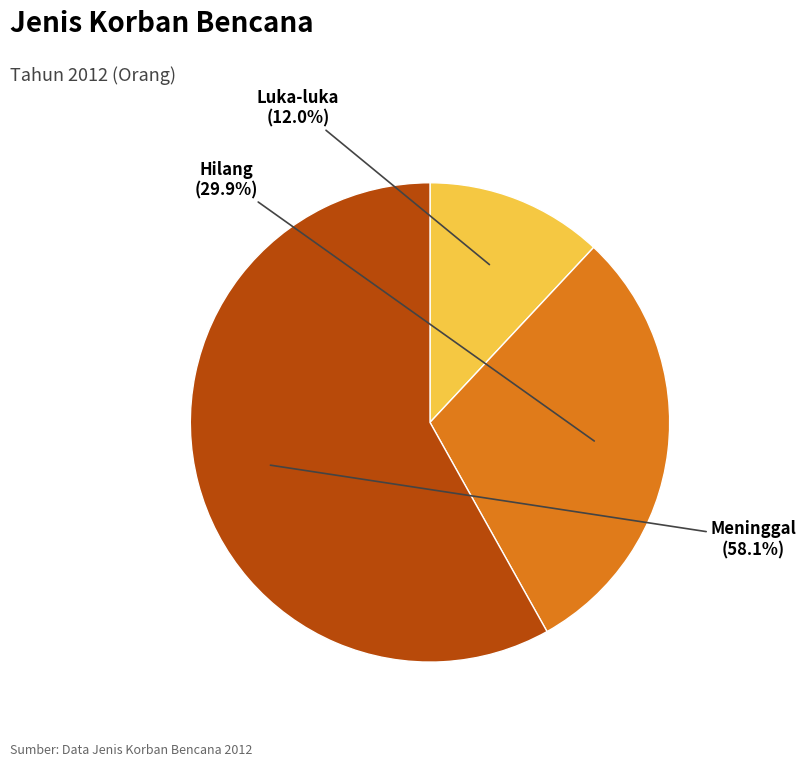

What is the total percentage of Meninggal and Hilang?

88.0%